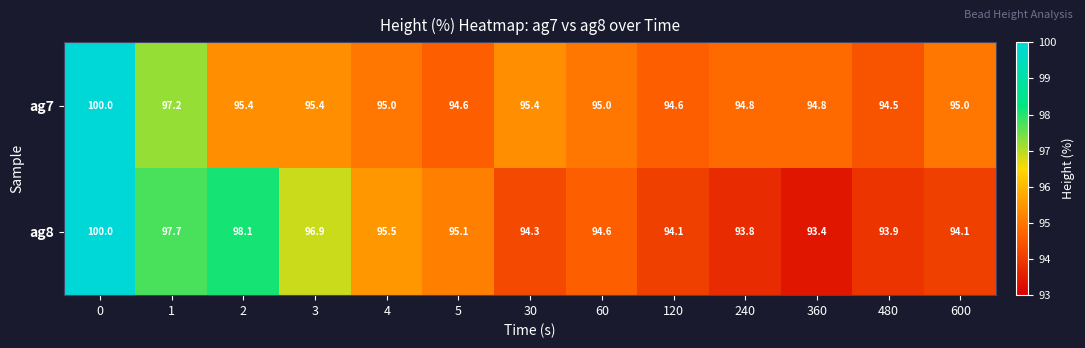

What is the maximum value for ag8?

100.0